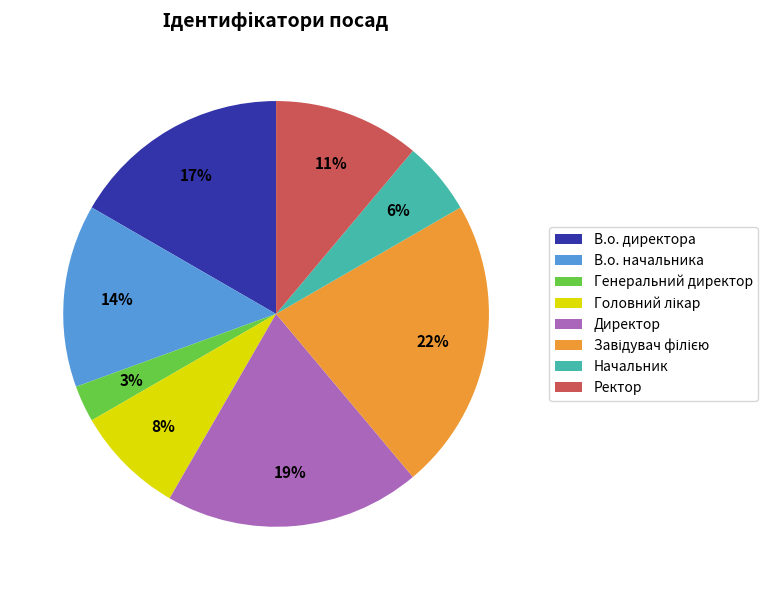

What percentage is the В.о. начальника slice, to the nearest percent?

14%